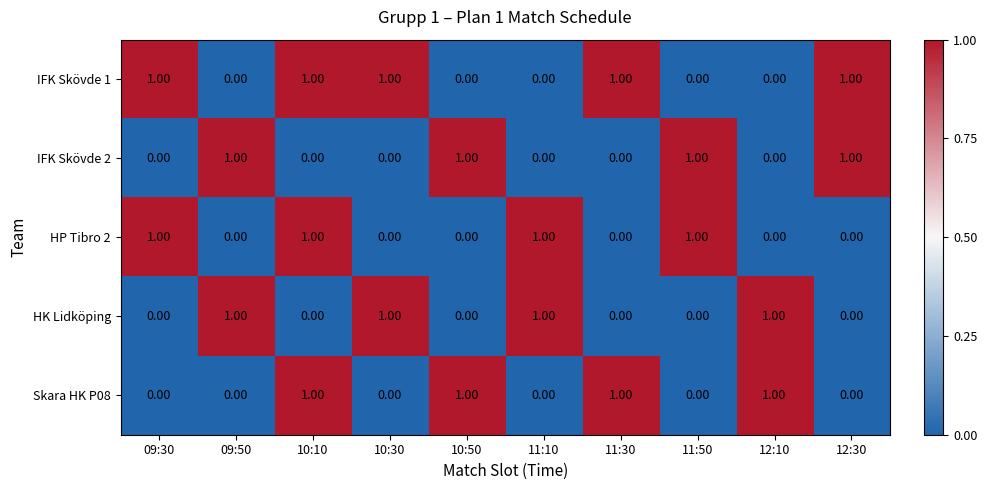

What is the sum of all IFK Skövde 2 values?

4